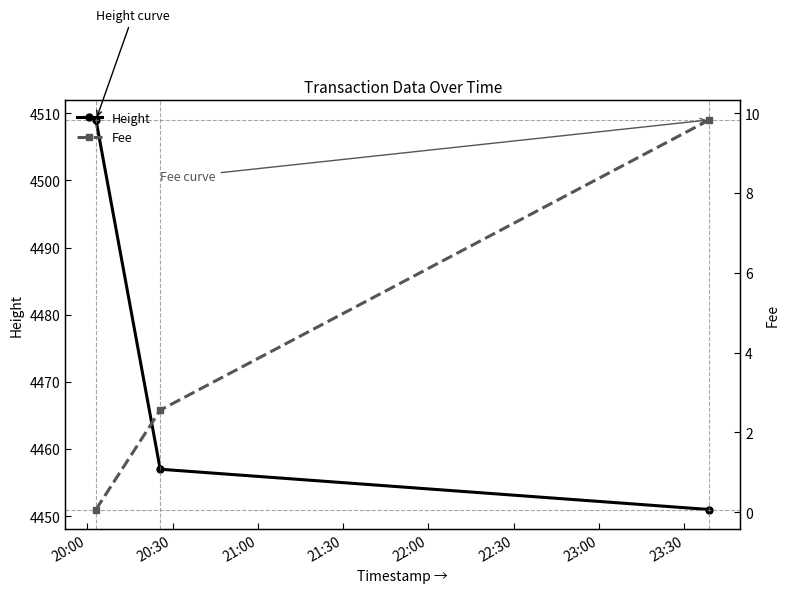

What is the minimum value for Height?

4451